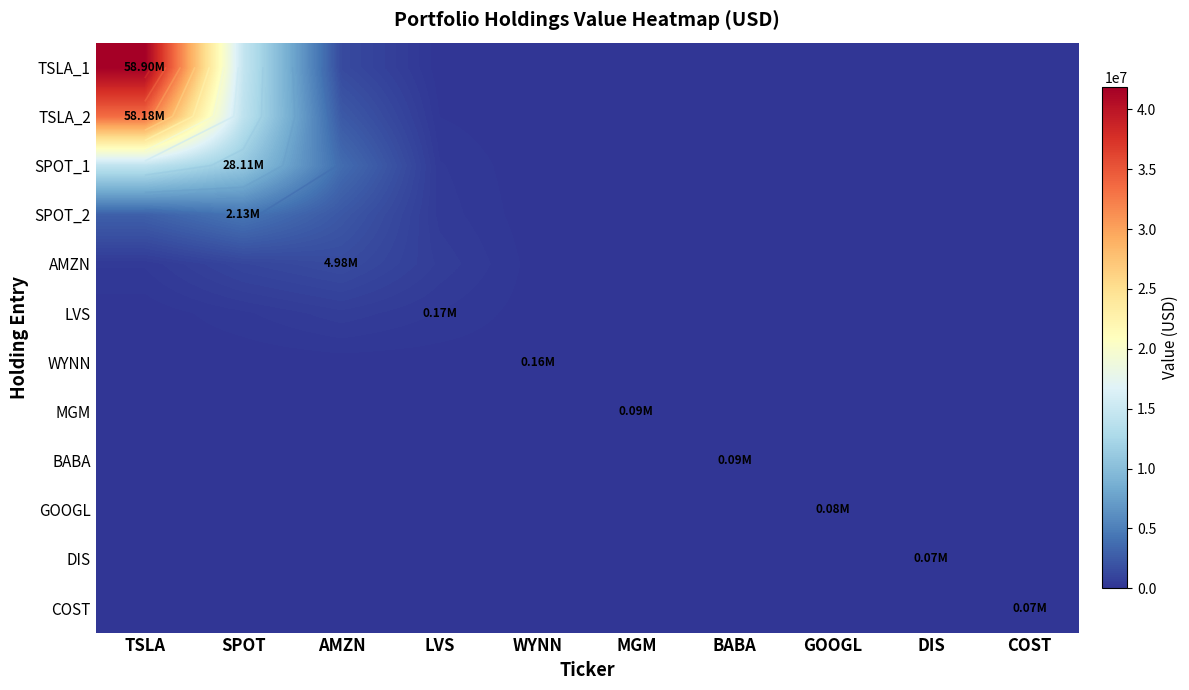

Is the value of BABA at DIS greater than the value of SPOT_2 at LVS?

No